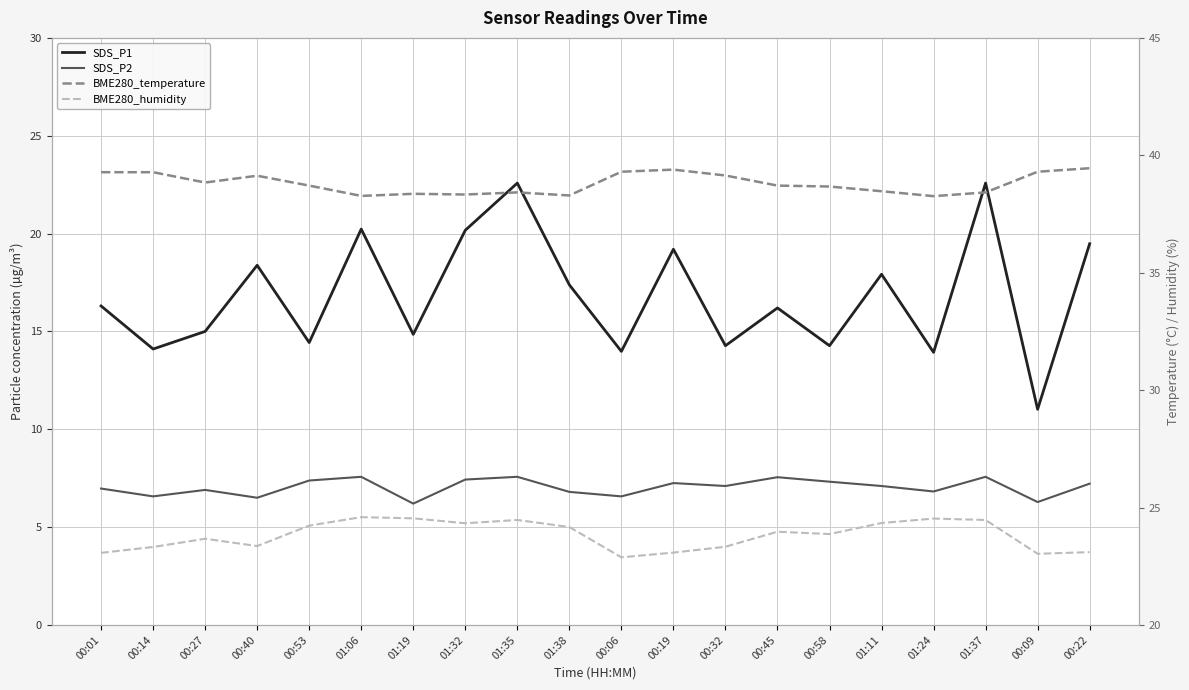

What are all the series names shown in the legend?

SDS_P1, SDS_P2, BME280_temperature, BME280_humidity